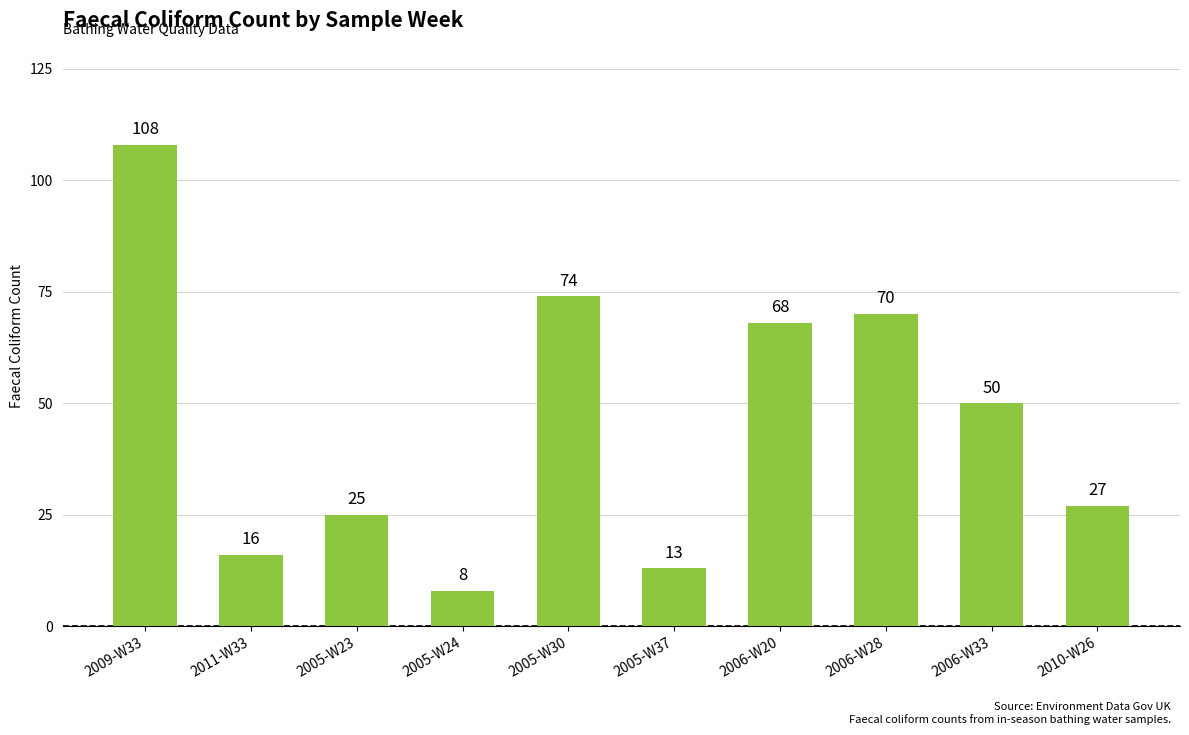

Reading left to right, list all the values displayed in this chart.

108	16	25	8	74	13	68	70	50	27